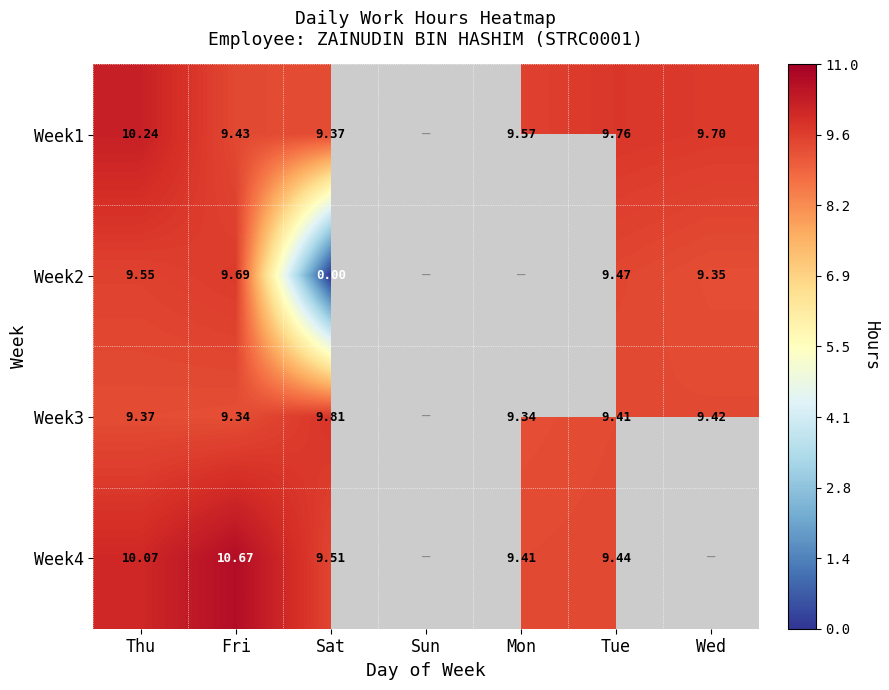

Which category has the highest value in the Week2 series?

Fri